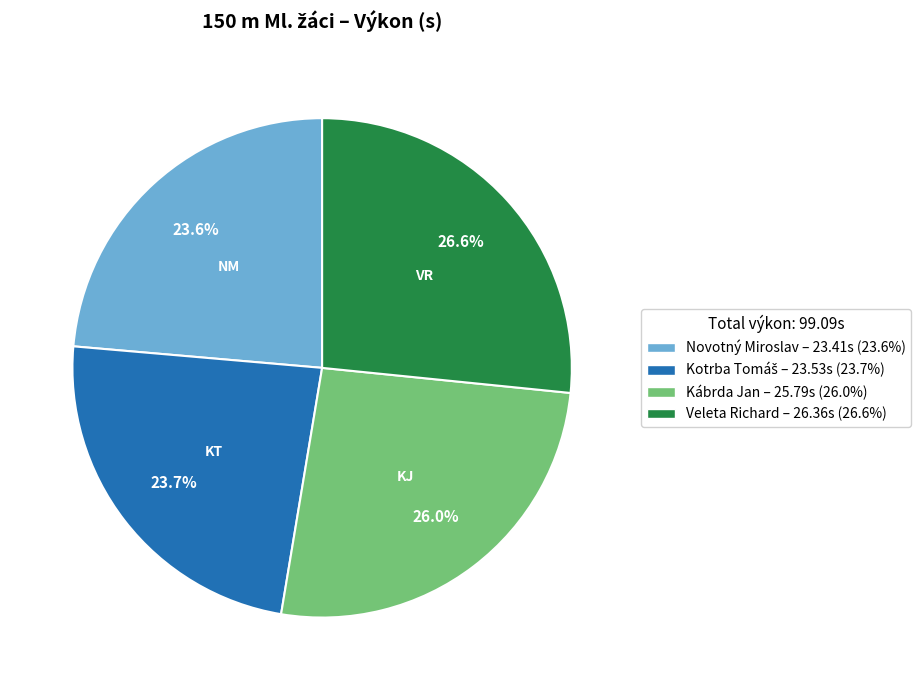

Do Novotný Miroslav and Veleta Richard together represent more than half of the pie?

Yes